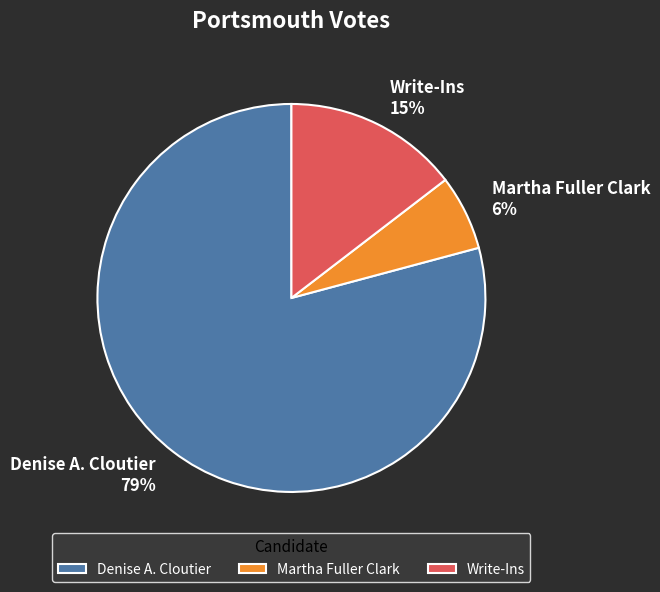

Combined, do Denise A. Cloutier and Write-Ins account for over 50%?

Yes